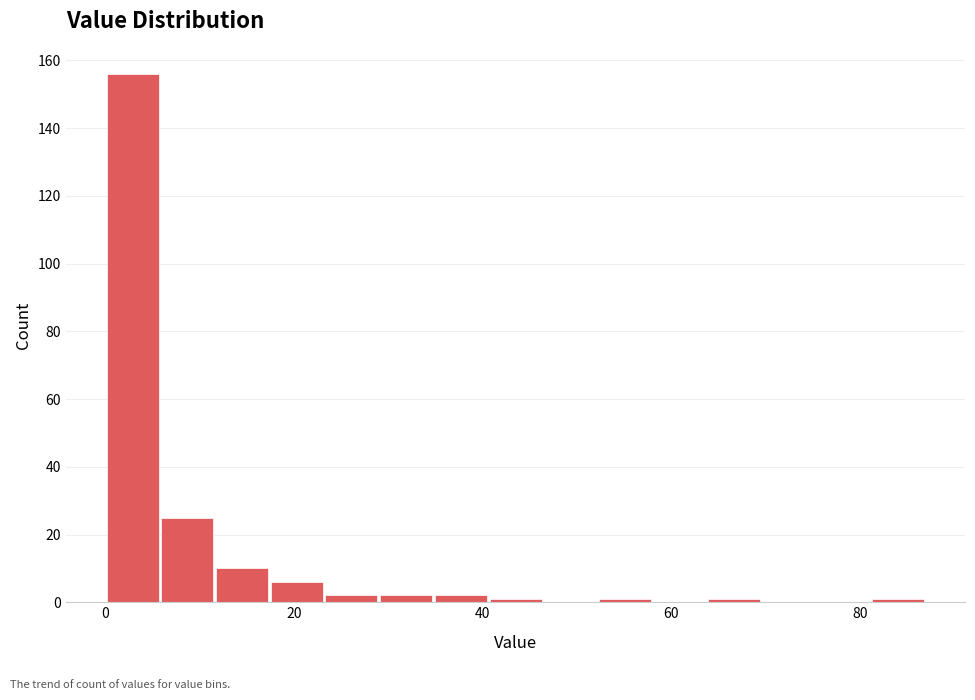

Read against the x-axis, roughly where is the centre of the tallest bar?

2